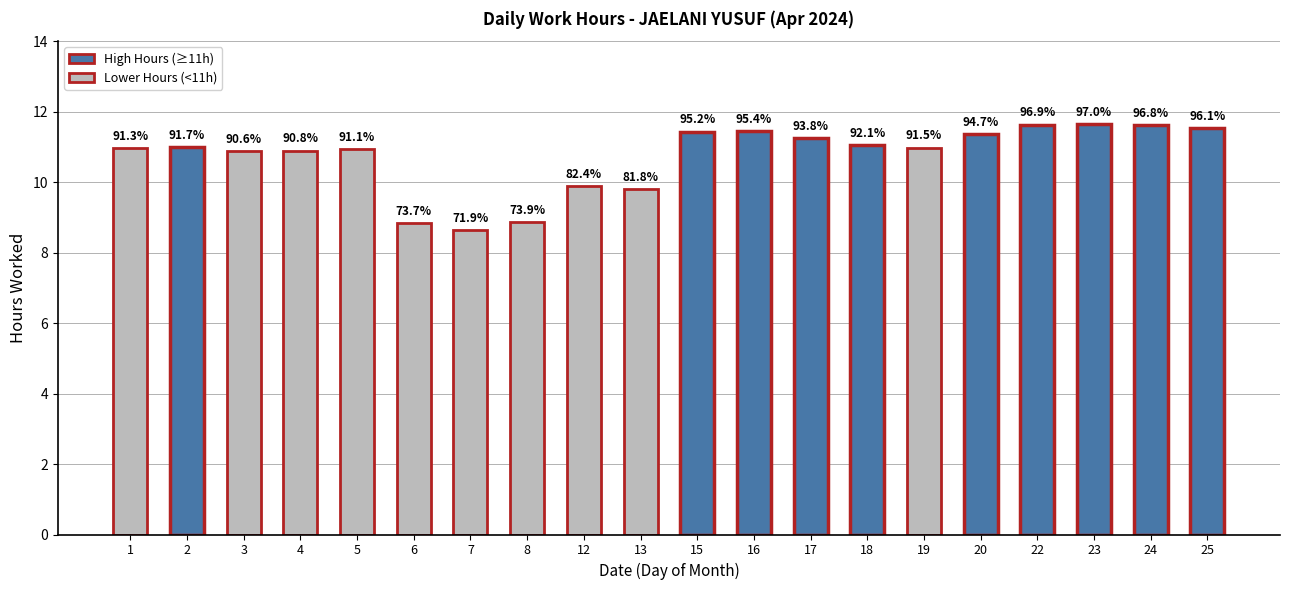

How many bars are there in total?

20